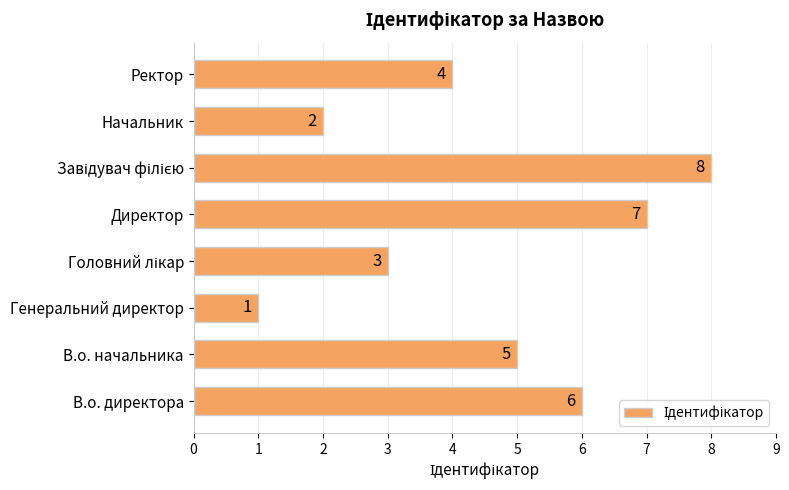

Count the values in the range 3 to 7.

5